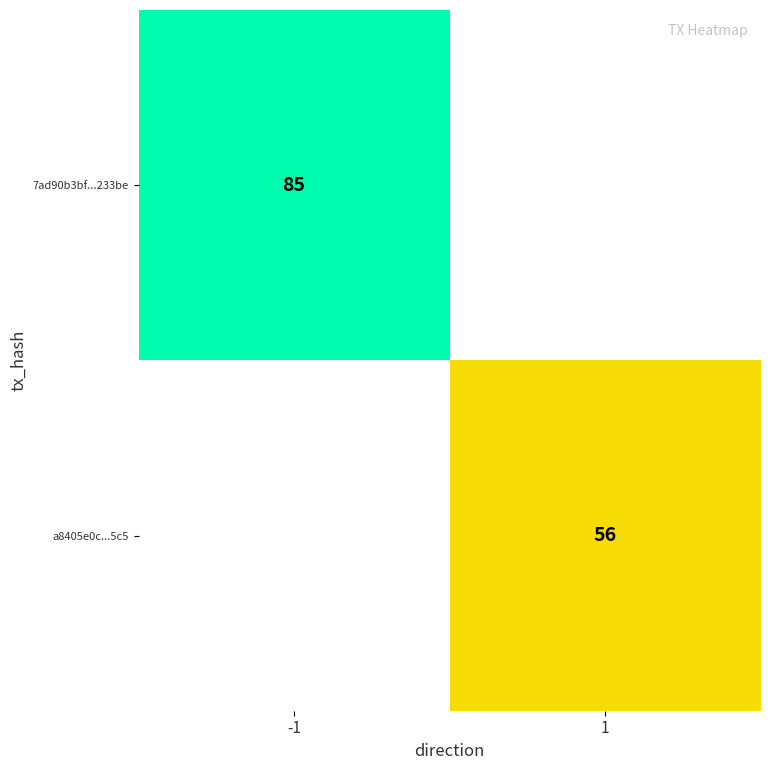

The 7ad90b3bf...233be series shows 31 at -1. True or false?

False